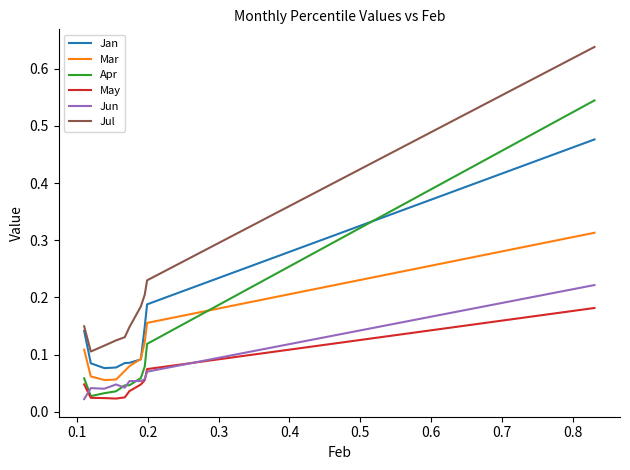

Count the number of categories in the chart.

10